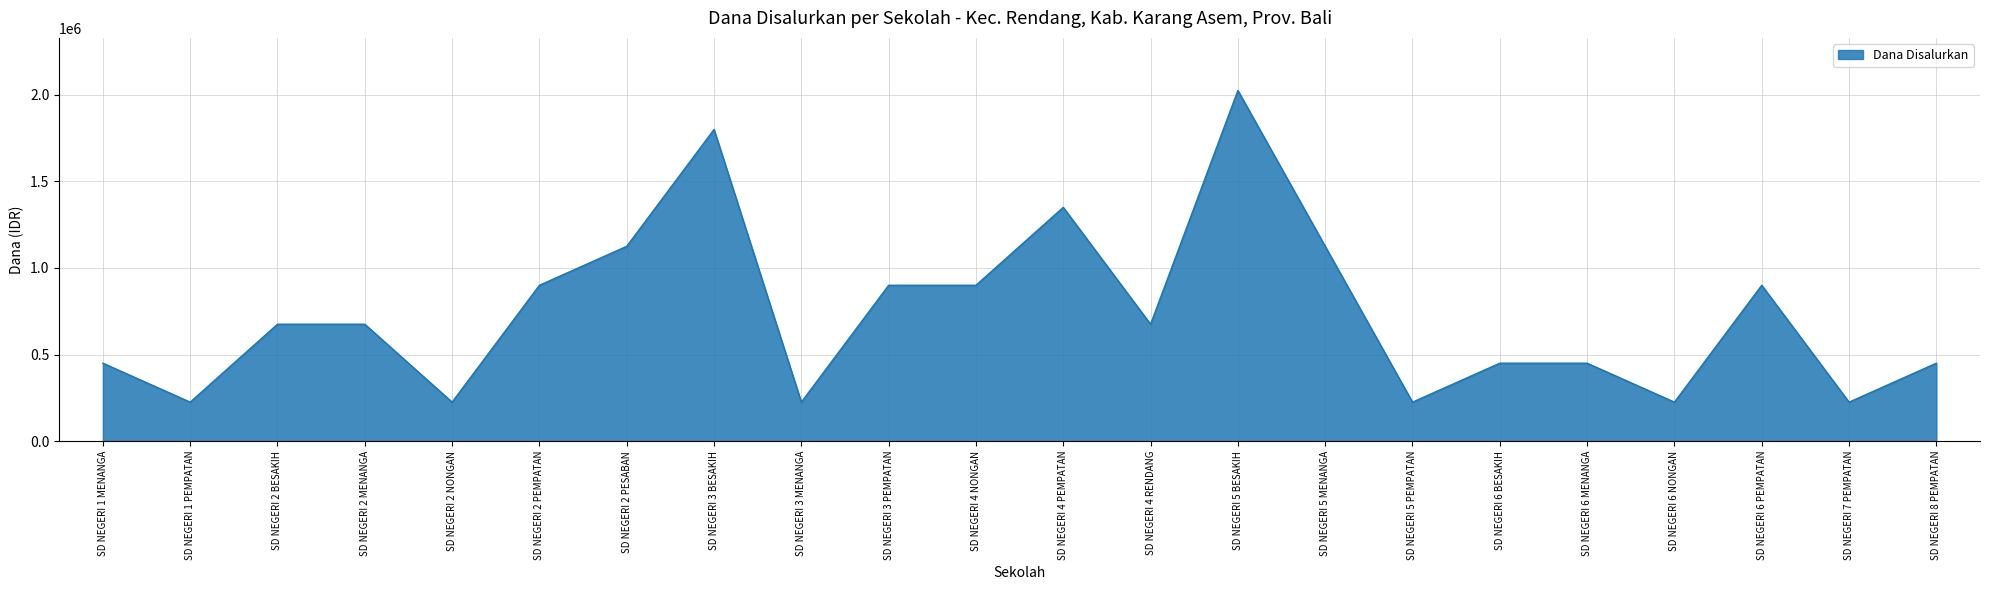

Is it true that the value at SD NEGERI 3 PEMPATAN is 900000?

True